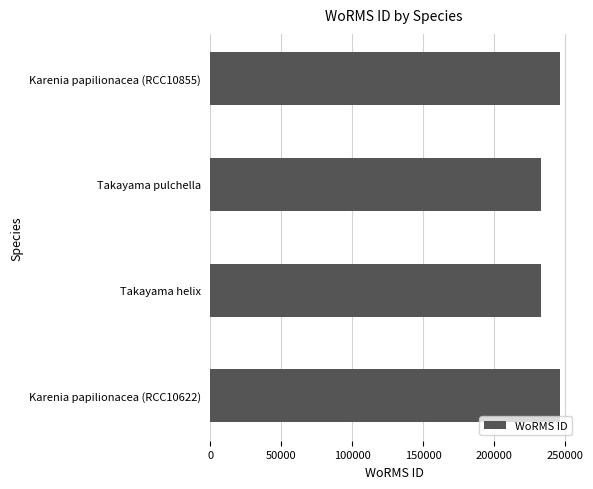

Which has a higher value, Takayama helix or Karenia papilionacea (RCC10622)?

Karenia papilionacea (RCC10622)